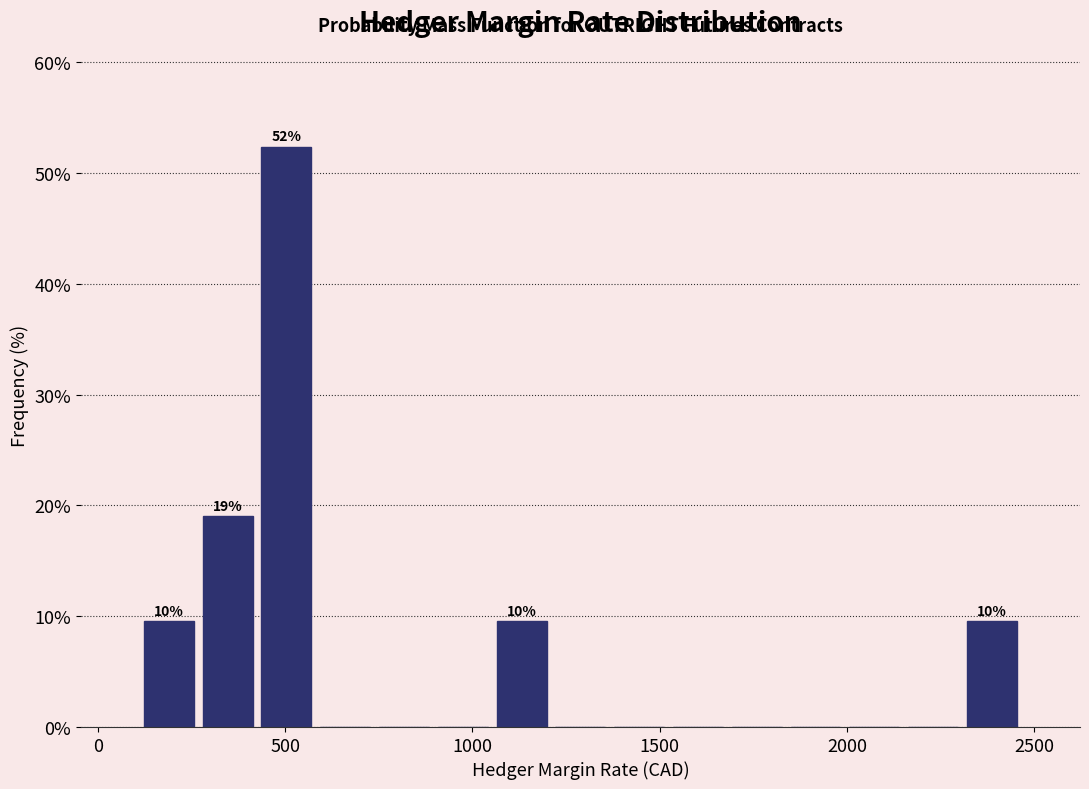

Read against the x-axis, roughly where is the centre of the tallest bar?

500